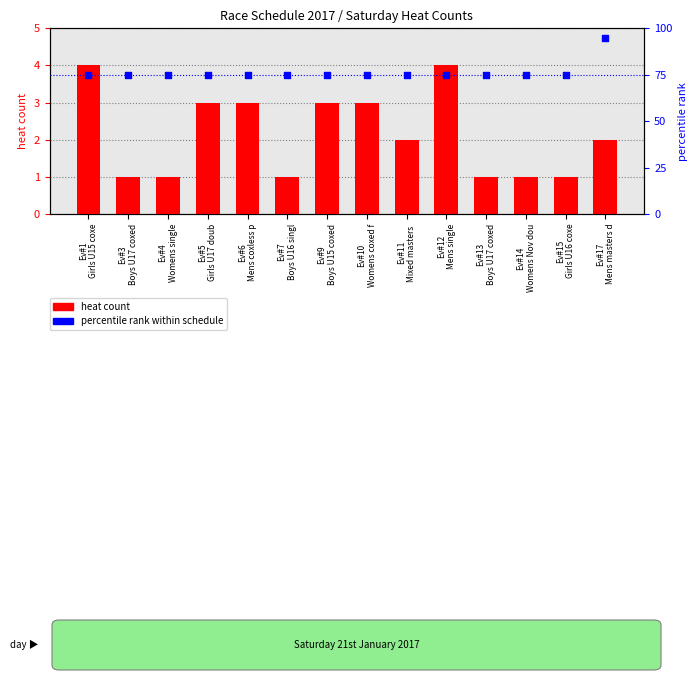

What is the total value across all series at Ev#6
Mens coxless p?

78